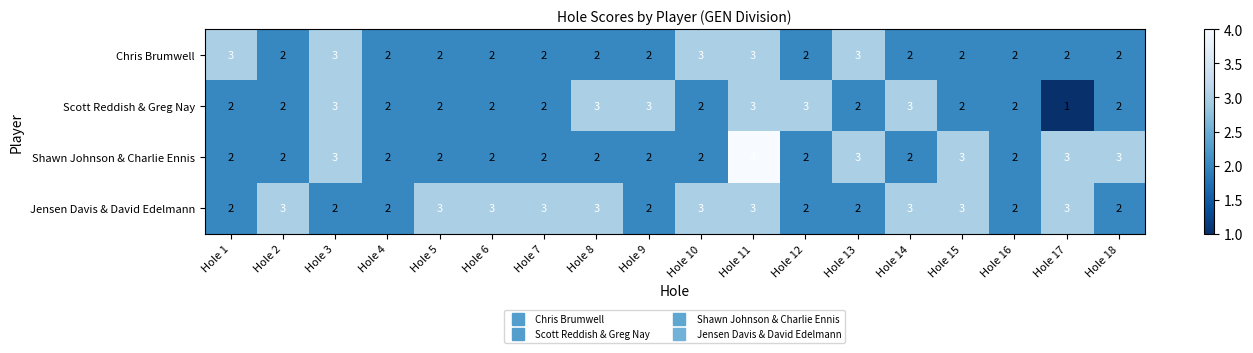

At which category does the chart reach its peak across all series?

Hole 11